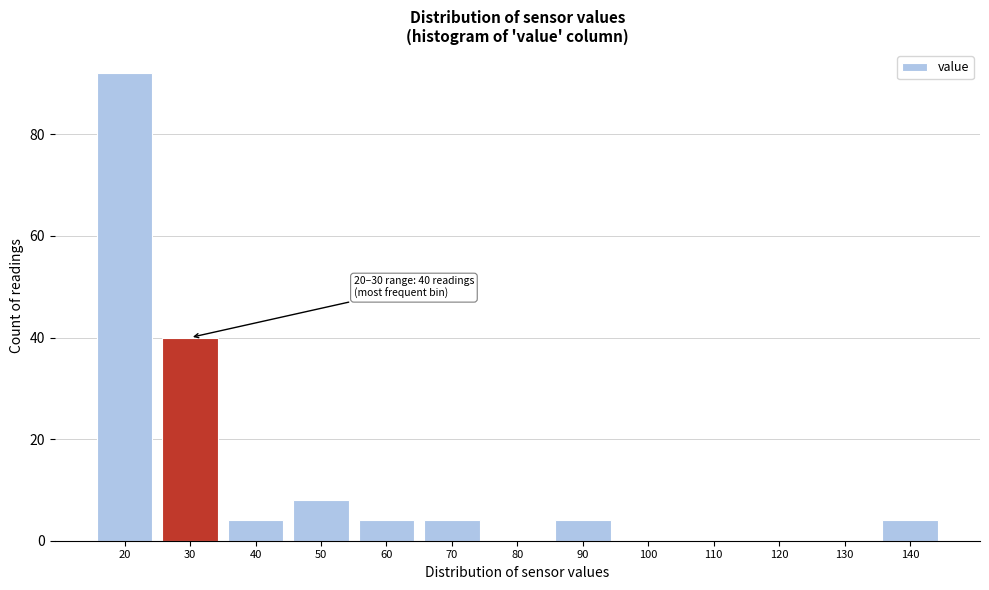

Reading left to right, extract all data points from this chart.

20=92	30=40	40=4	50=8	60=4	70=4	80=0	90=4	100=0	110=0	120=0	130=0	140=4